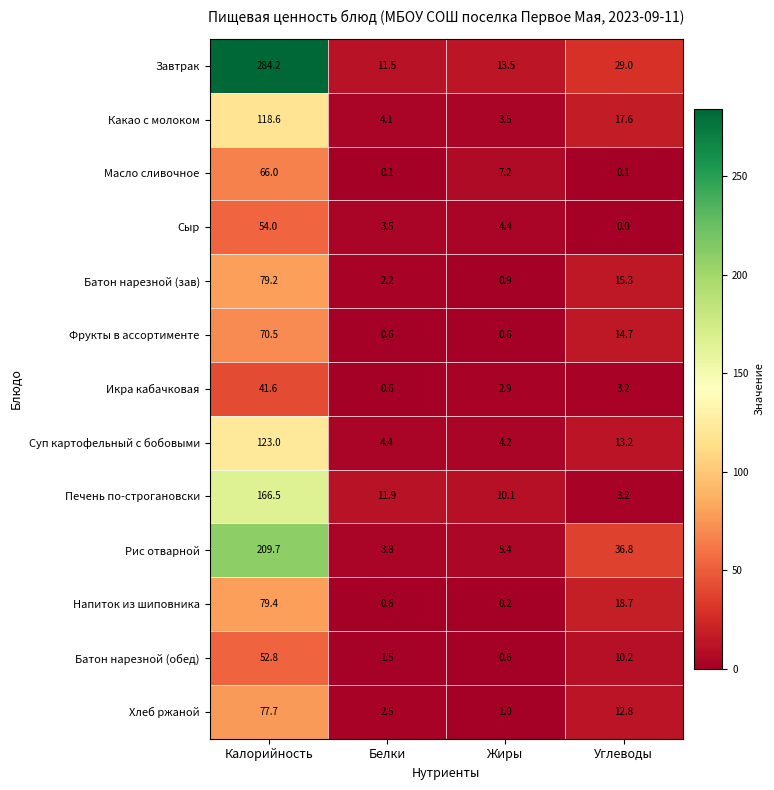

At Калорийность, list the series in order from largest to smallest.

Завтрак, Рис отварной, Печень по-строгановски, Суп картофельный с бобовыми, Какао с молоком, Напиток из шиповника, Батон нарезной (зав), Хлеб ржаной, Фрукты в ассортименте, Масло сливочное, Сыр, Батон нарезной (обед), Икра кабачковая